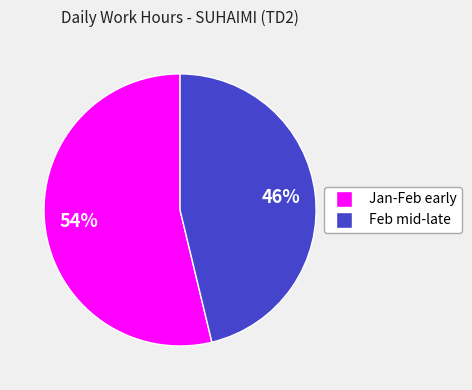

To the nearest percent, what is the average slice percentage?

50%